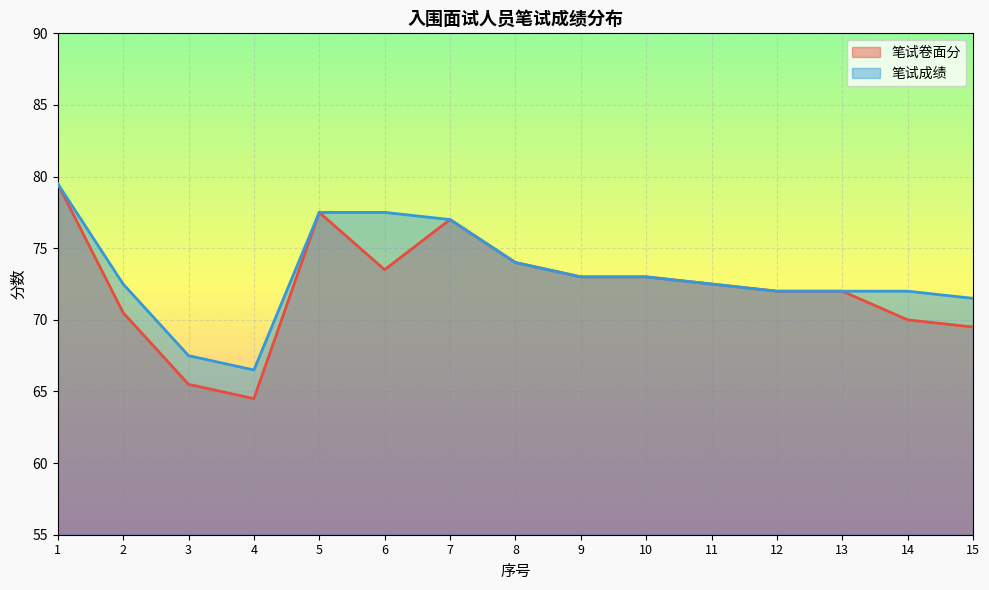

Reading right to left, transcribe all the data shown in this chart.

笔试卷面分: 69.5	70.0	72.0	72.0	72.5	73.0	73.0	74.0	77.0	73.5	77.5	64.5	65.5	70.5	79.5
笔试成绩: 71.5	72.0	72.0	72.0	72.5	73.0	73.0	74.0	77.0	77.5	77.5	66.5	67.5	72.5	79.5